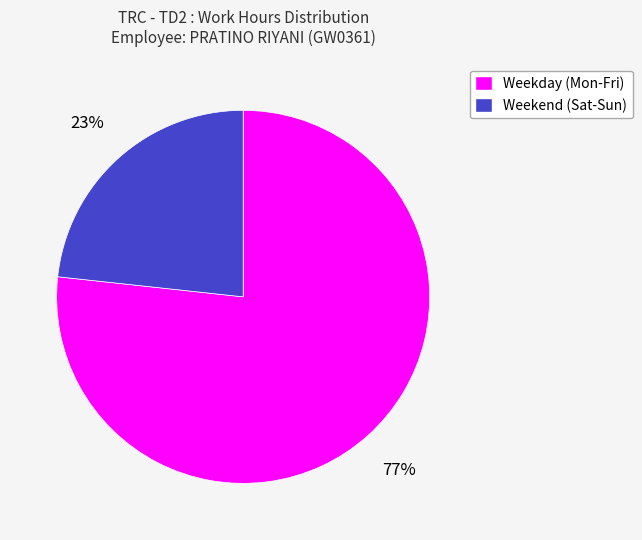

Rank the categories by value from highest to lowest.

Weekday (Mon-Fri), Weekend (Sat-Sun)